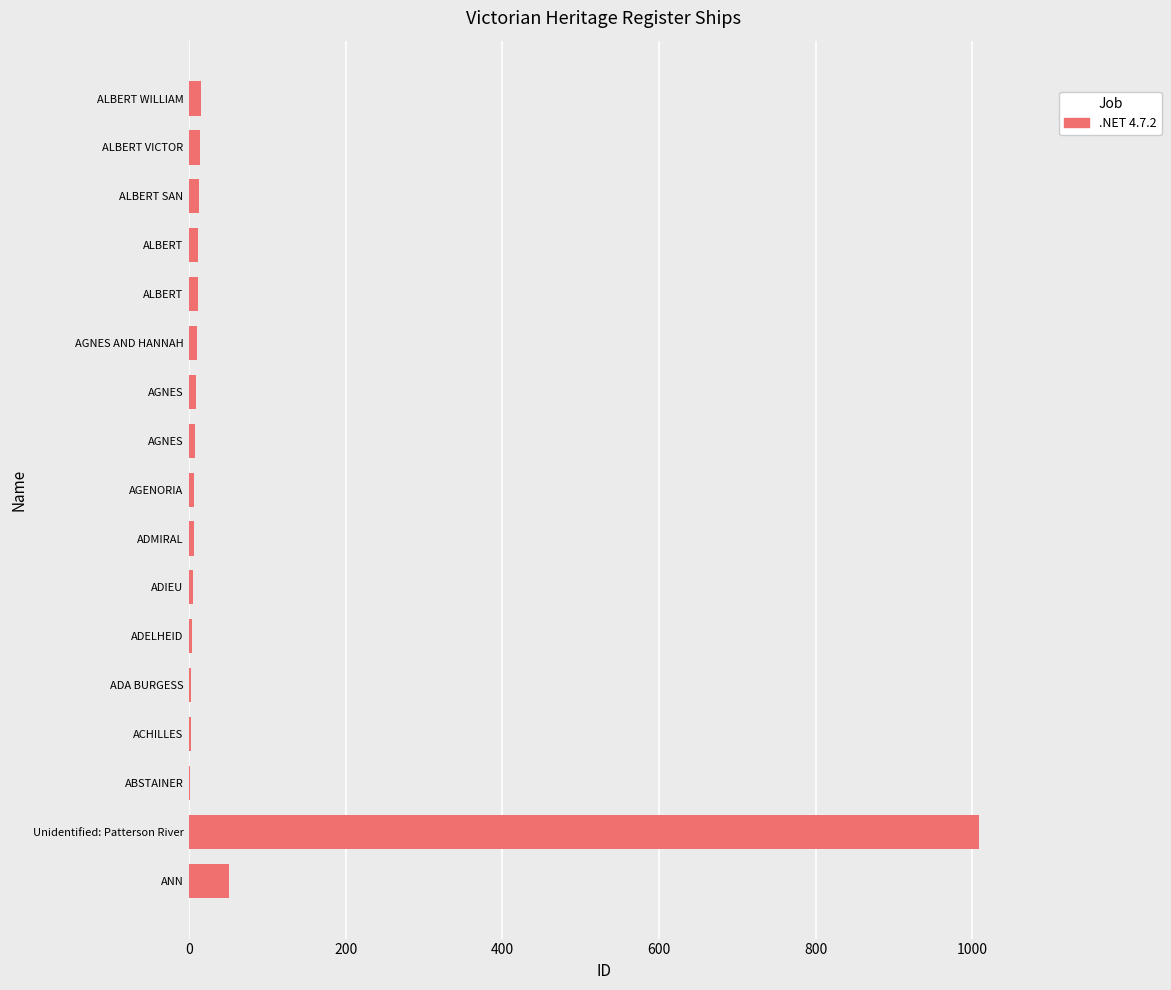

How many distinct data groups are displayed?

1